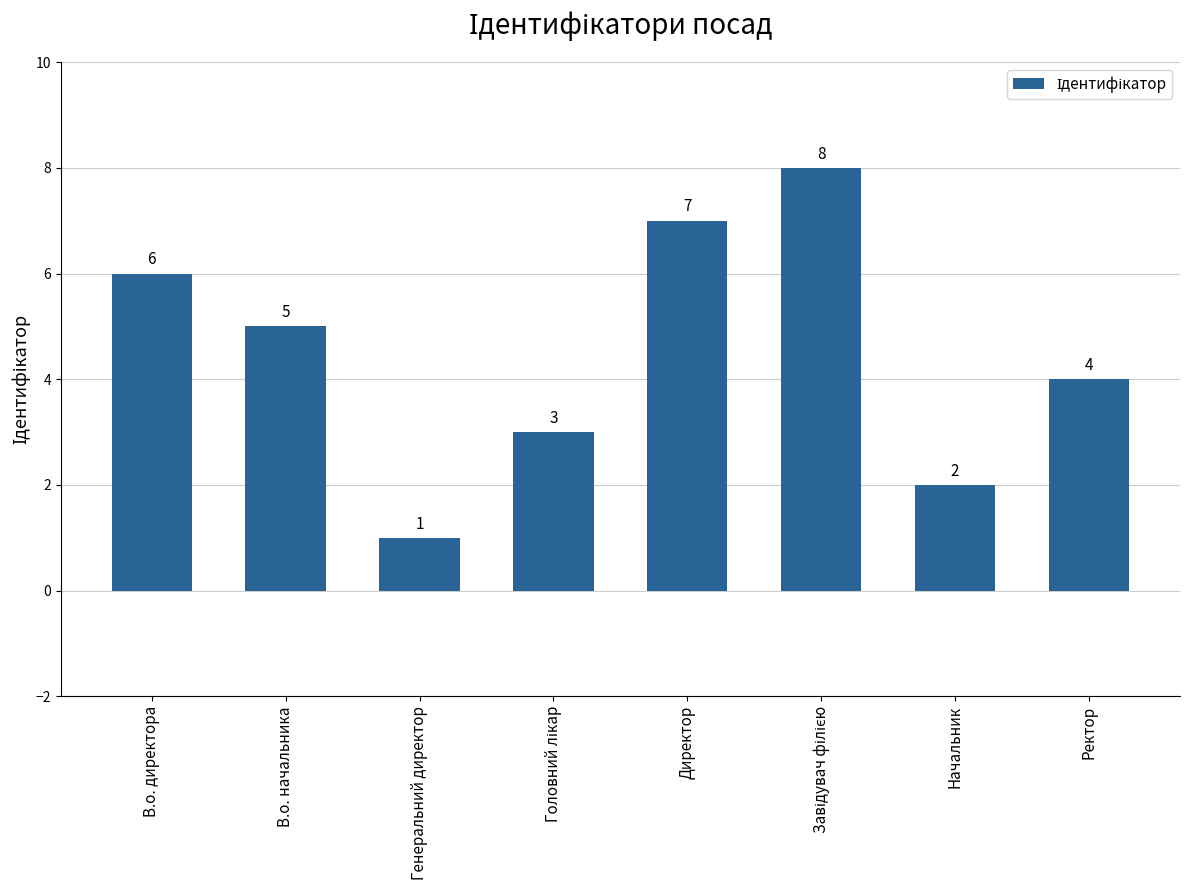

What is the change in value from В.о. директора to Генеральний директор?

-5